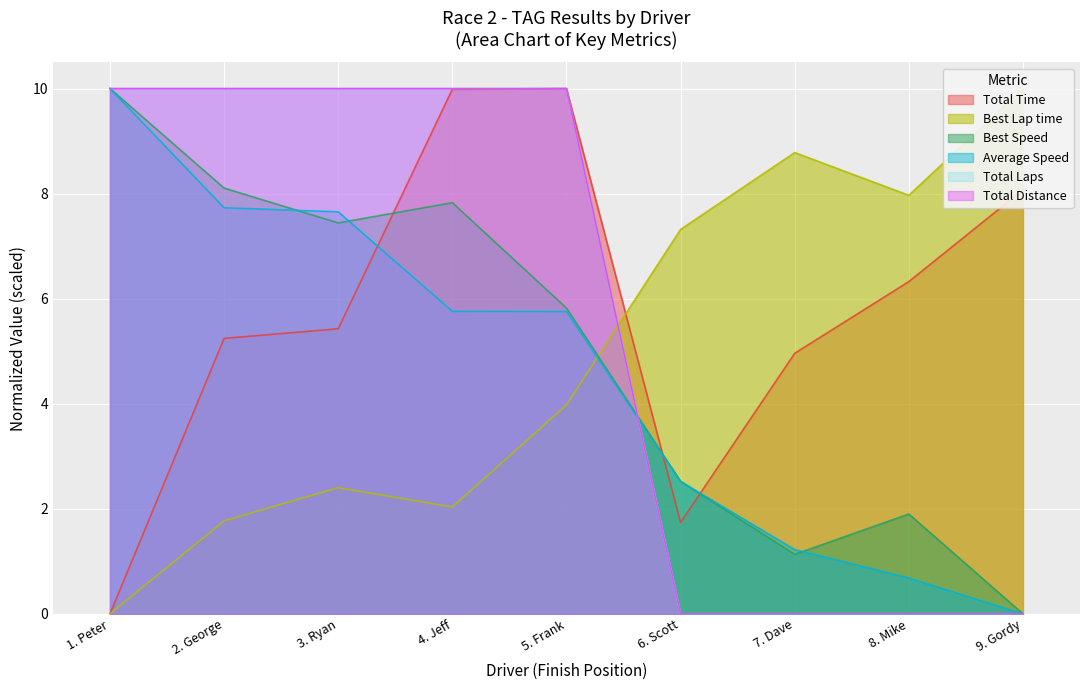

What are all the series names shown in the legend?

Total Time, Best Lap time, Best Speed, Average Speed, Total Laps, Total Distance